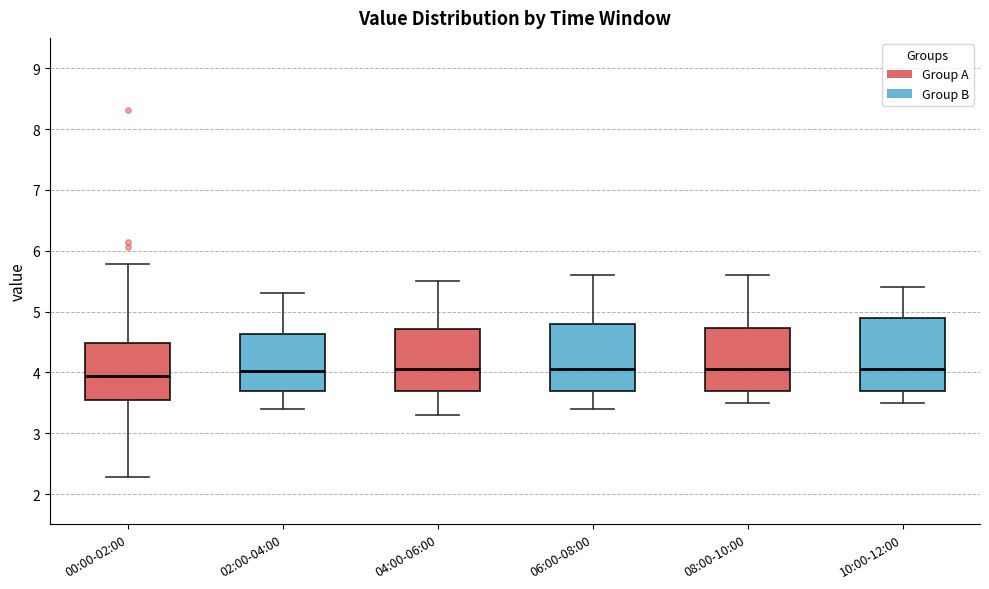

Reading left to right, read every box against the y-axis: the position of its median line, the range the box covers, and the ends of its whiskers. The values are not printed on the chart, so give them approximately, as read against the axis.

00:00-02:00: median 3.9, box 3.5 to 4.5, whiskers 2.3 to 5.8
02:00-04:00: median 4.0, box 3.7 to 4.6, whiskers 3.4 to 5.3
04:00-06:00: median 4.1, box 3.7 to 4.7, whiskers 3.3 to 5.5
06:00-08:00: median 4.1, box 3.7 to 4.8, whiskers 3.4 to 5.6
08:00-10:00: median 4.1, box 3.7 to 4.7, whiskers 3.5 to 5.6
10:00-12:00: median 4.1, box 3.7 to 4.9, whiskers 3.5 to 5.4